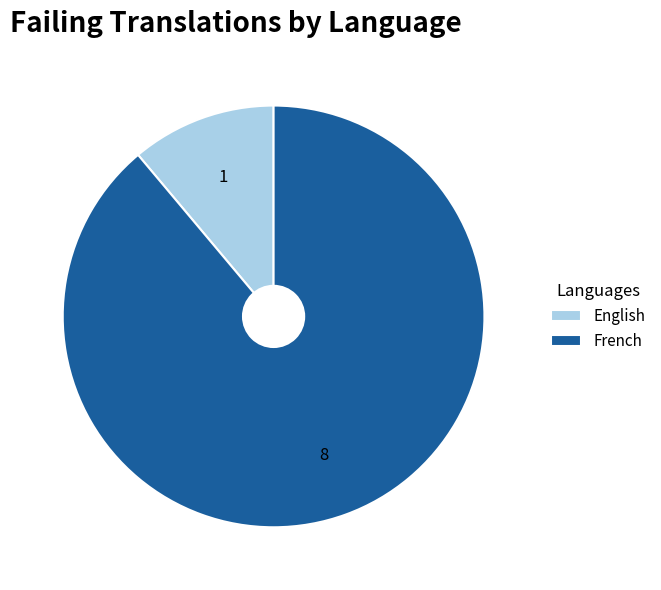

Which category has the smallest portion of the pie?

English